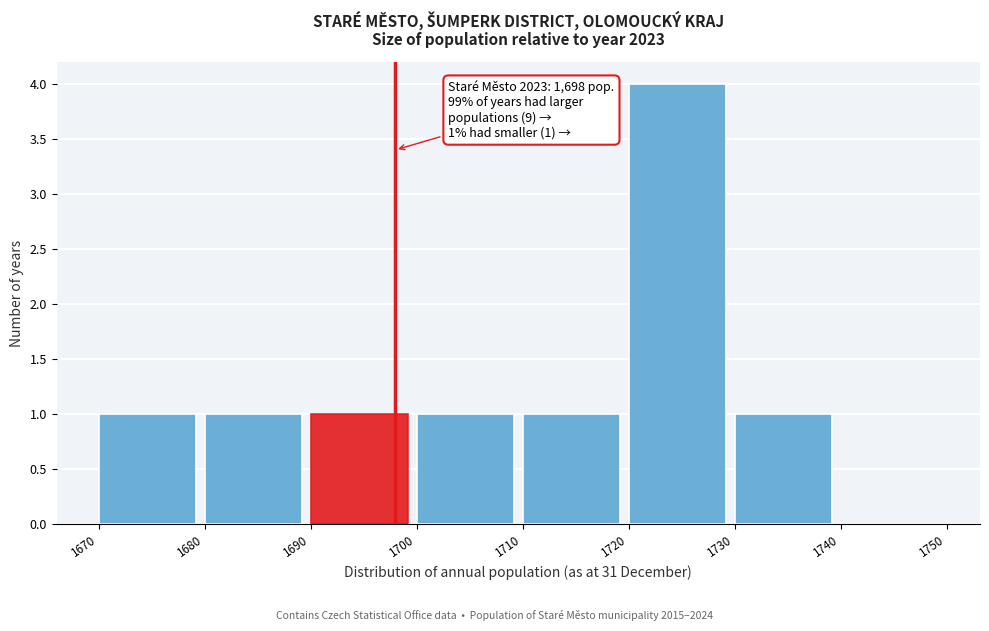

Over which range of the x-axis is the bar tallest?

1720 to 1730